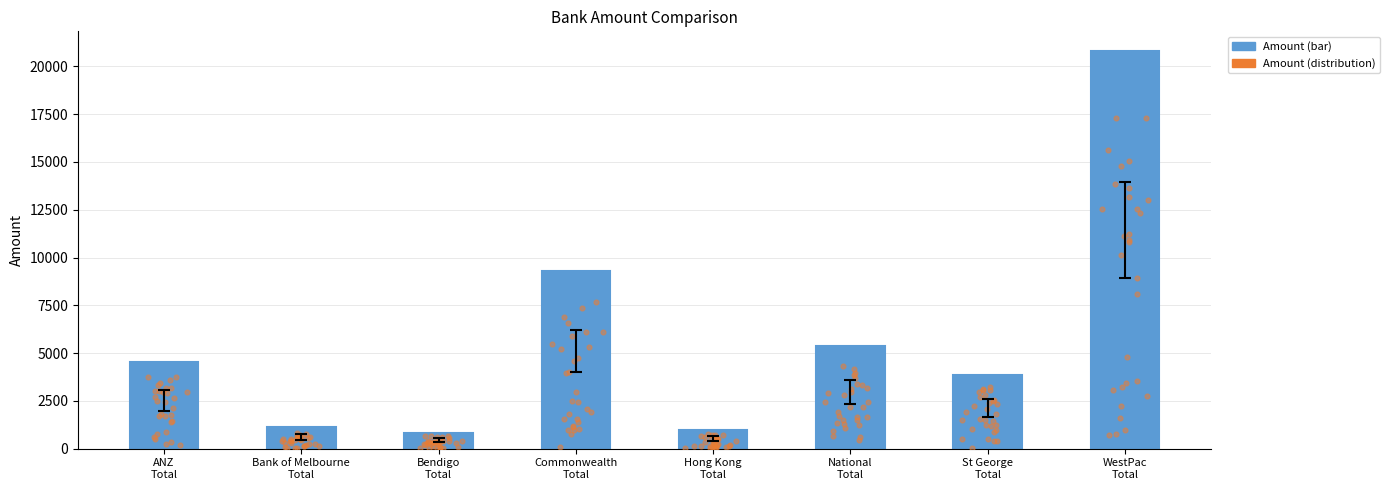

Between WestPac
Total and National
Total, which is larger?

WestPac
Total